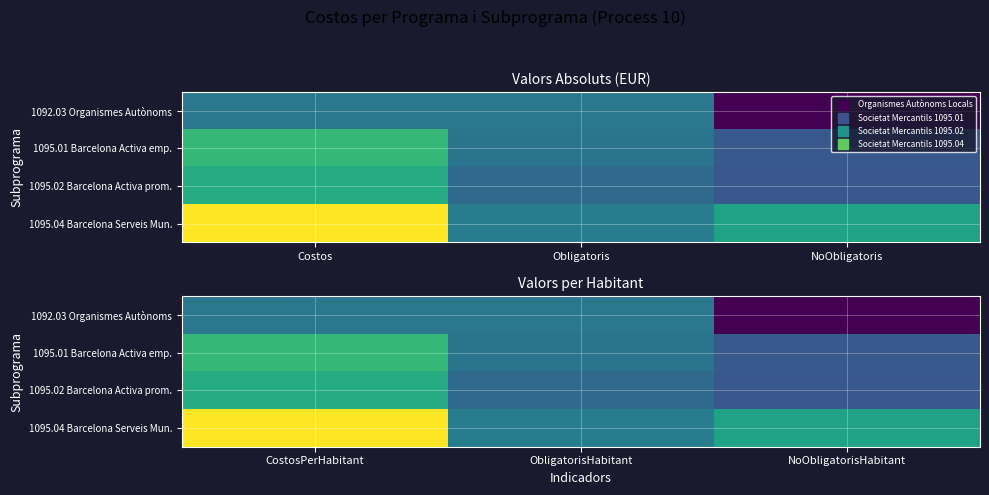

True or false: 1095.02 Barcelona Activa prom. has a value of 21.7 at CostosPerHabitant.

True